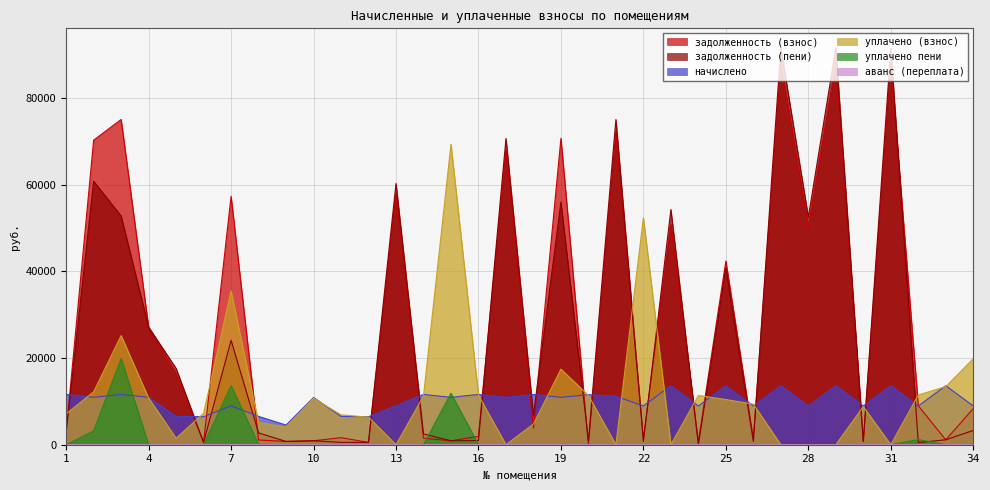

True or false: аванс (переплата) and уплачено (взнос) intersect in this chart.

False